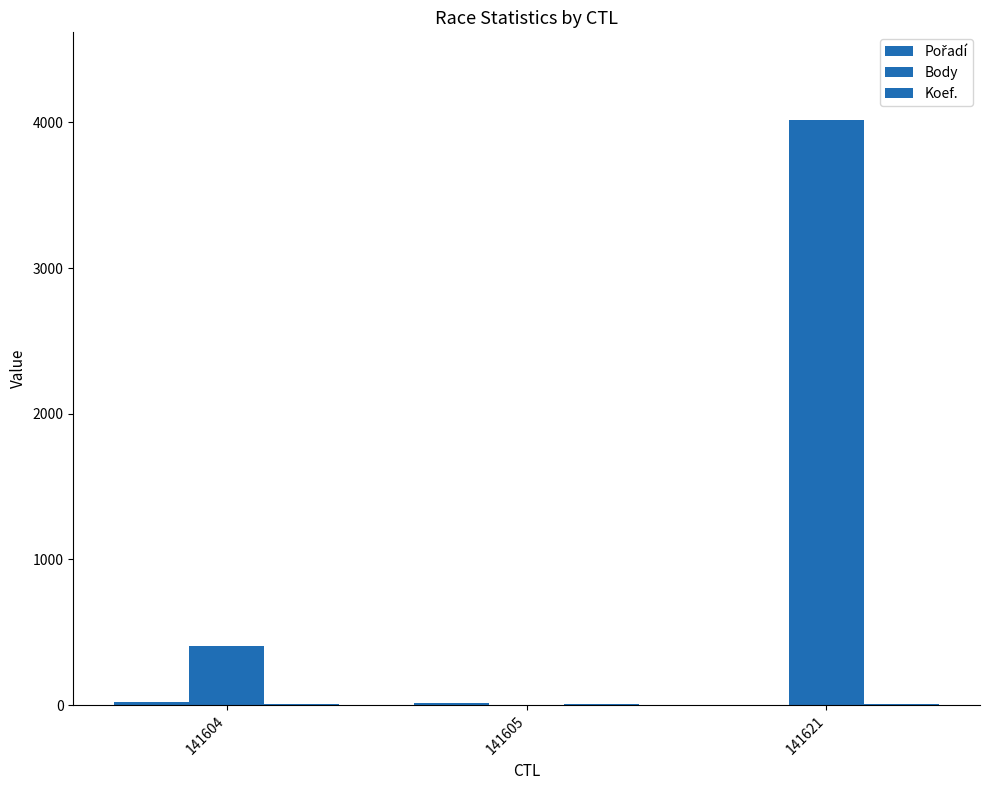

Is it true that Pořadí equals 9 at 141605?

False